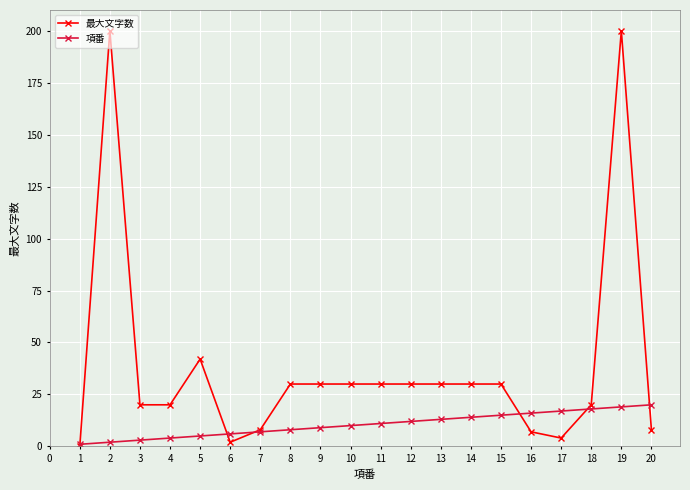

Rank the series by their maximum value, from lowest to highest.

項番, 最大文字数